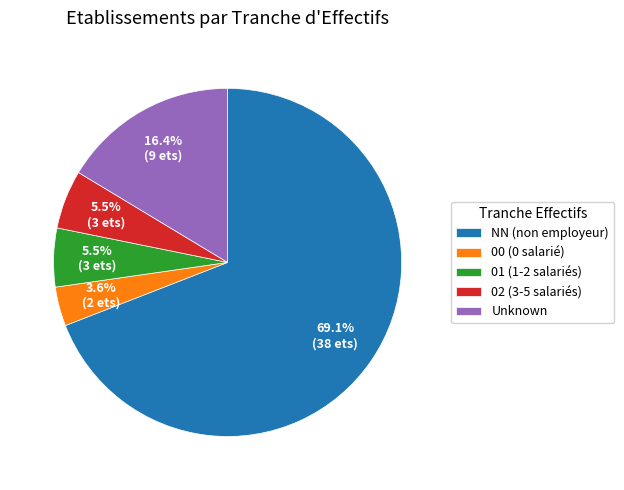

Which has a higher value, 00 (0 salarié) or Unknown?

Unknown